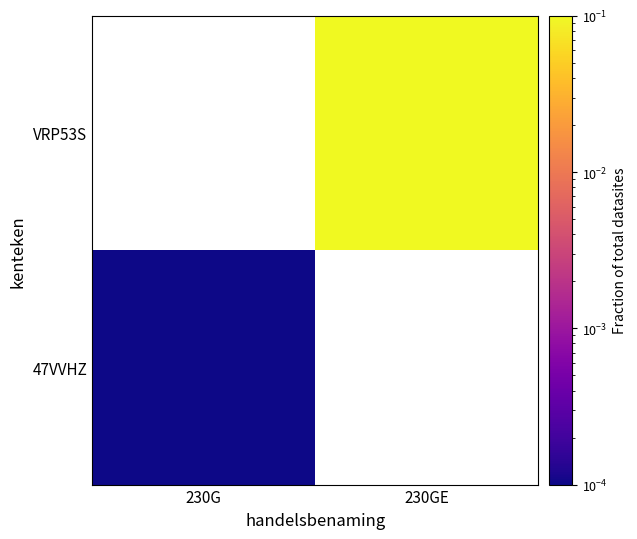

The value of 47VVHZ at 230G is 0.0. True or false?

False